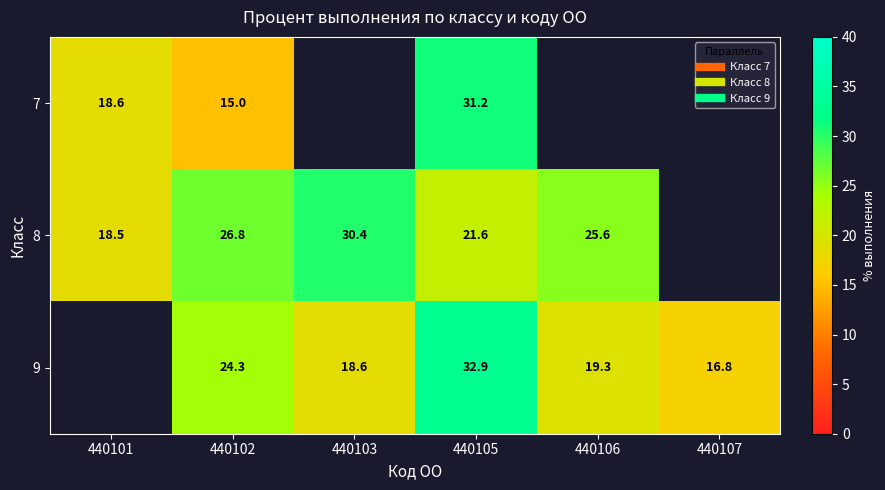

At how many categories does at least one series exceed 32?

1